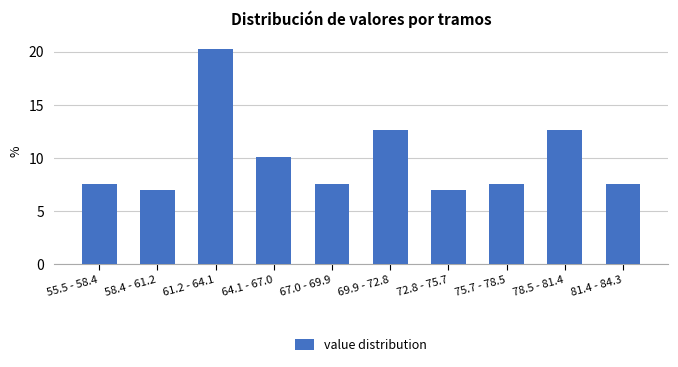

Reading right to left, list all the values displayed in this chart.

7.6	12.7	7.6	7.0	12.7	7.6	10.1	20.3	7.0	7.6